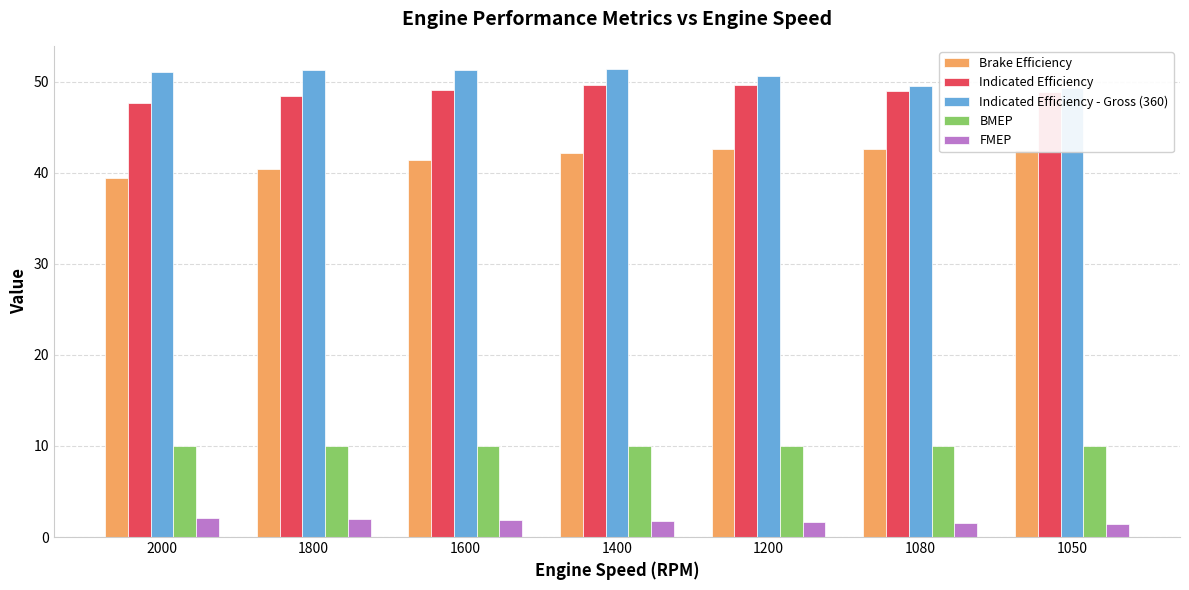

At which category does the chart reach its minimum across all series?

1050